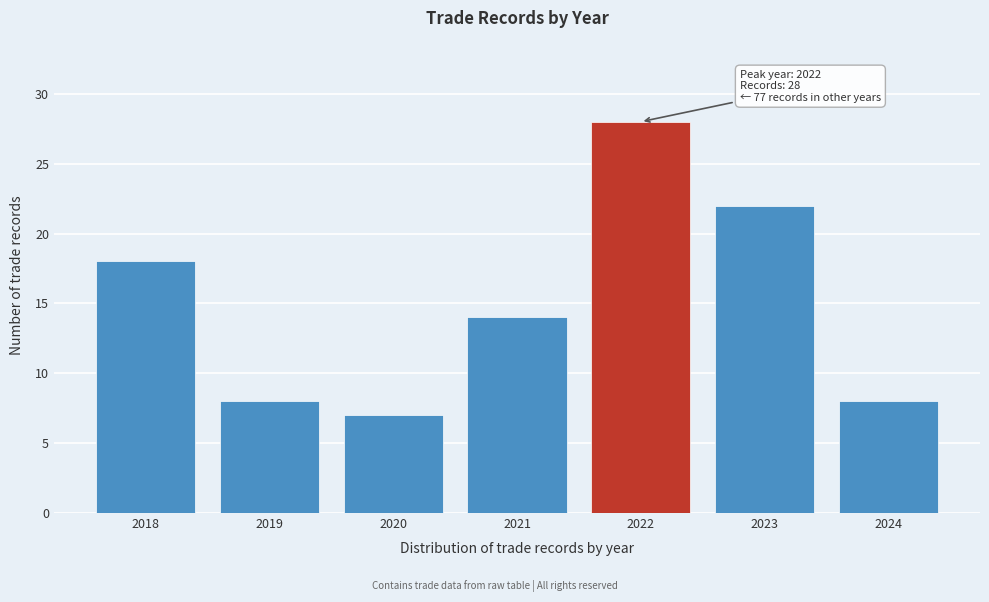

Reading left to right, what are all the values shown in this chart?

2018=18	2019=8	2020=7	2021=14	2022=28	2023=22	2024=8